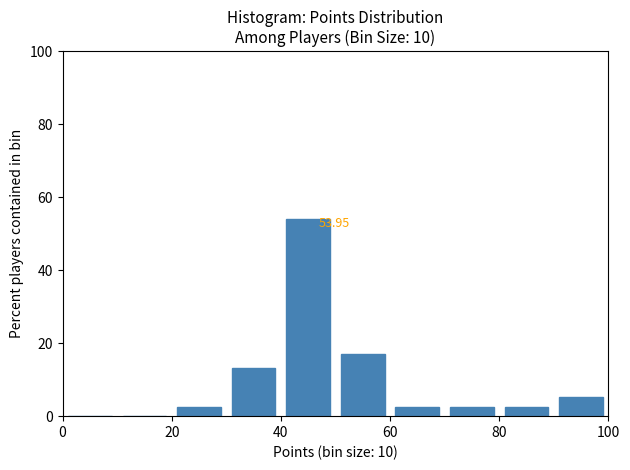

Over which range of the x-axis is the bar tallest?

40 to 50